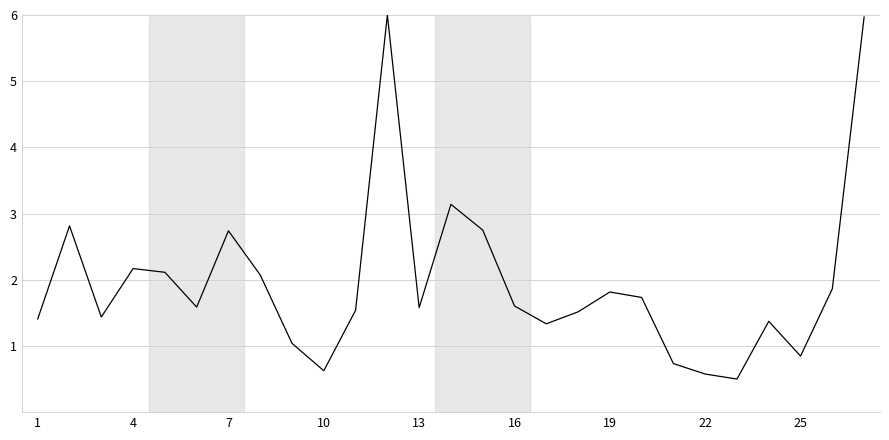

What is the difference between the maximum and minimum values?

5.5